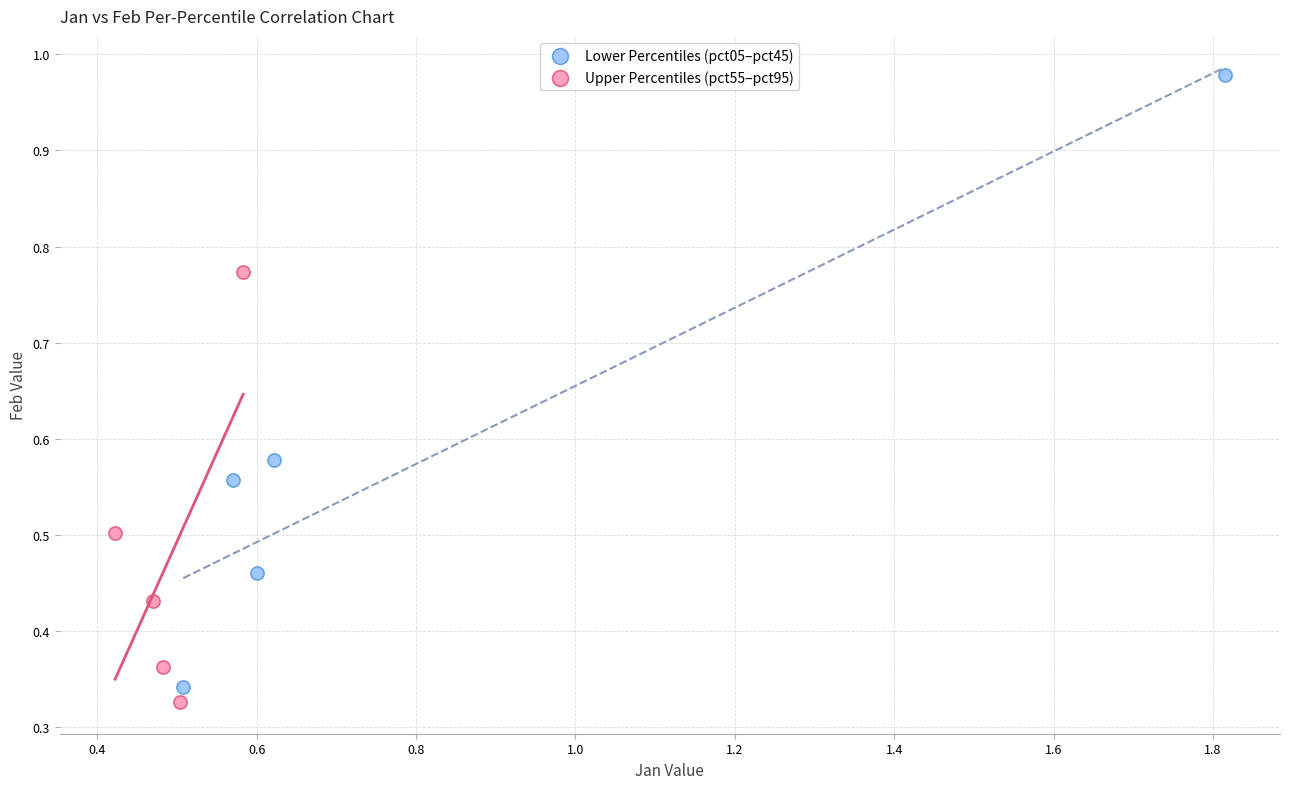

Which series has the largest Y range (max minus min)?

Lower Percentiles (pct05–pct45)